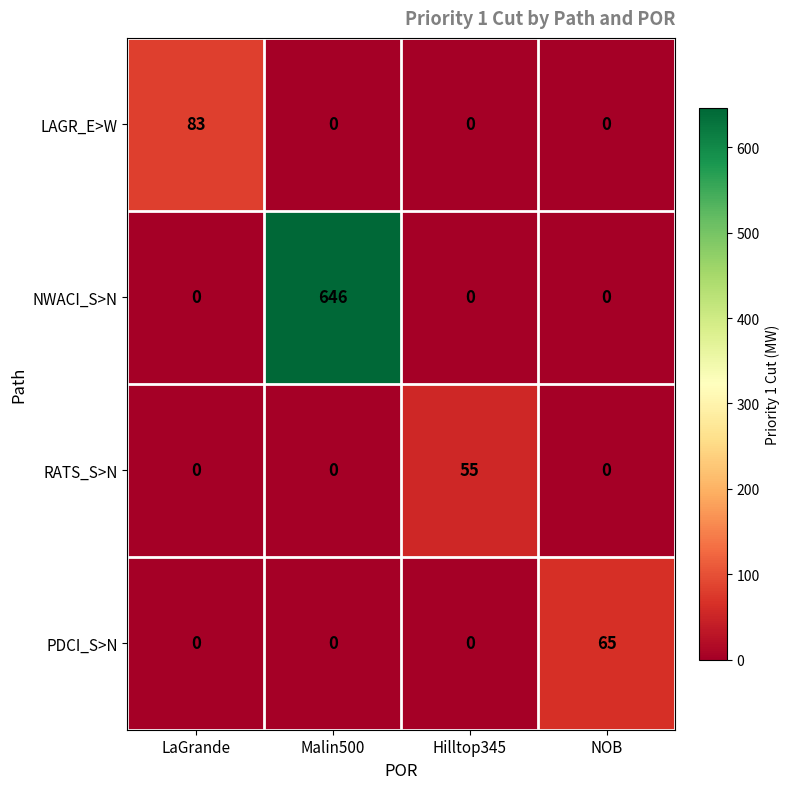

How many RATS_S>N values are between 0 and 55?

4